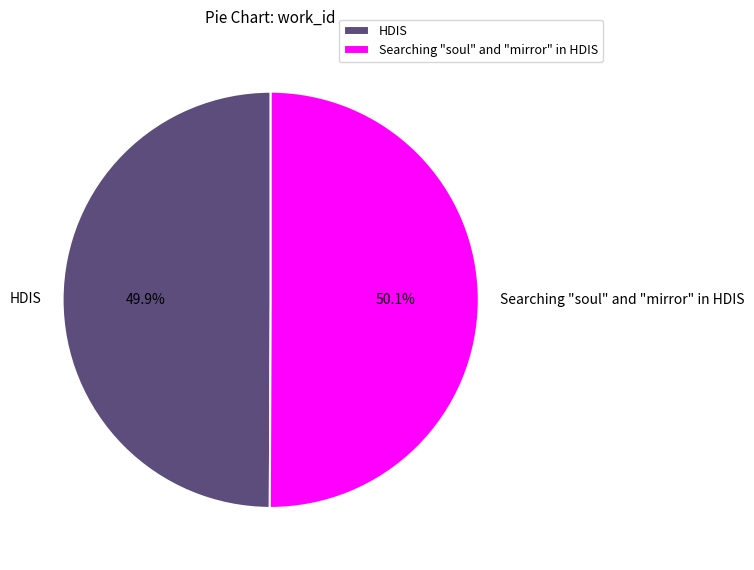

To the nearest percent, what is the combined percentage of Searching "soul" and "mirror" in HDIS and HDIS?

100%